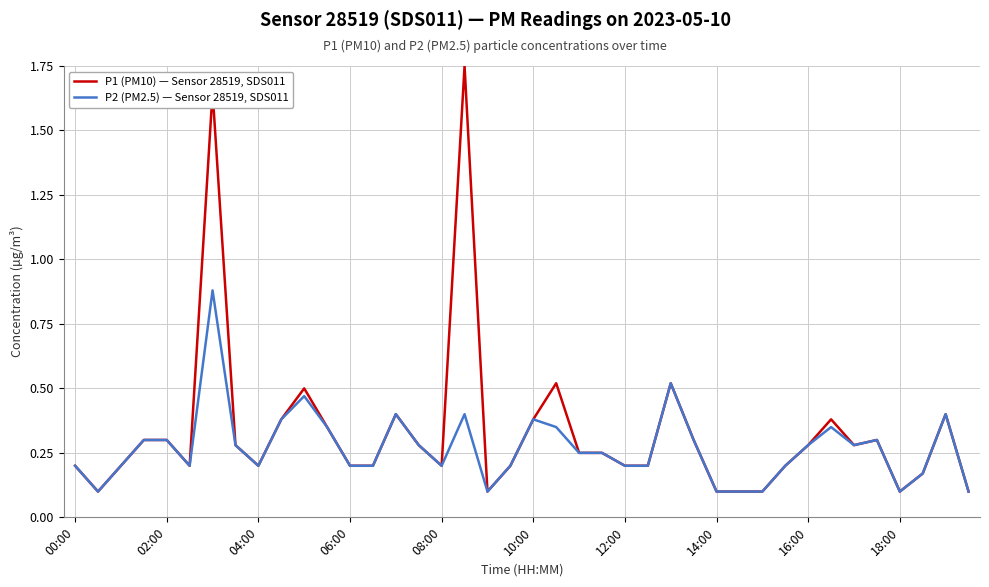

Which series has the largest range (max minus min)?

P1 (PM10) — Sensor 28519, SDS011